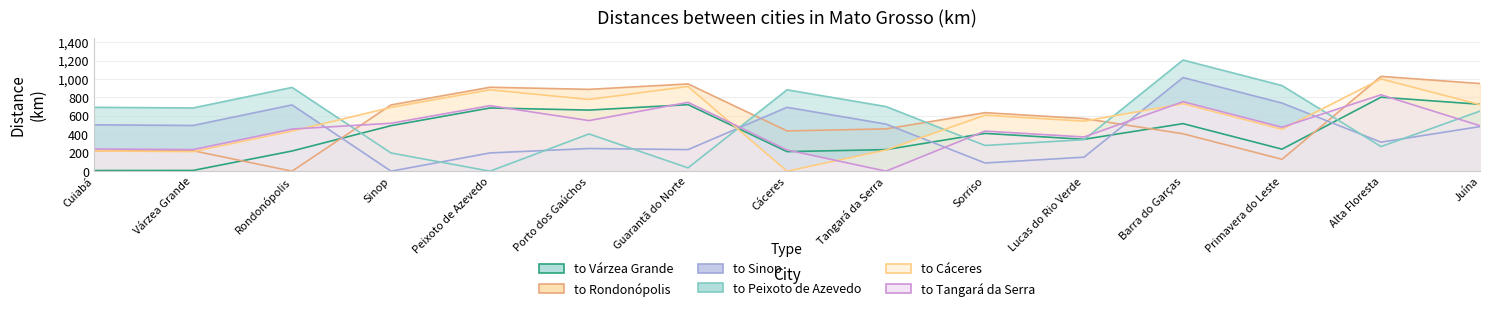

Where is to Peixoto de Azevedo nearest to the value 603?

Juína